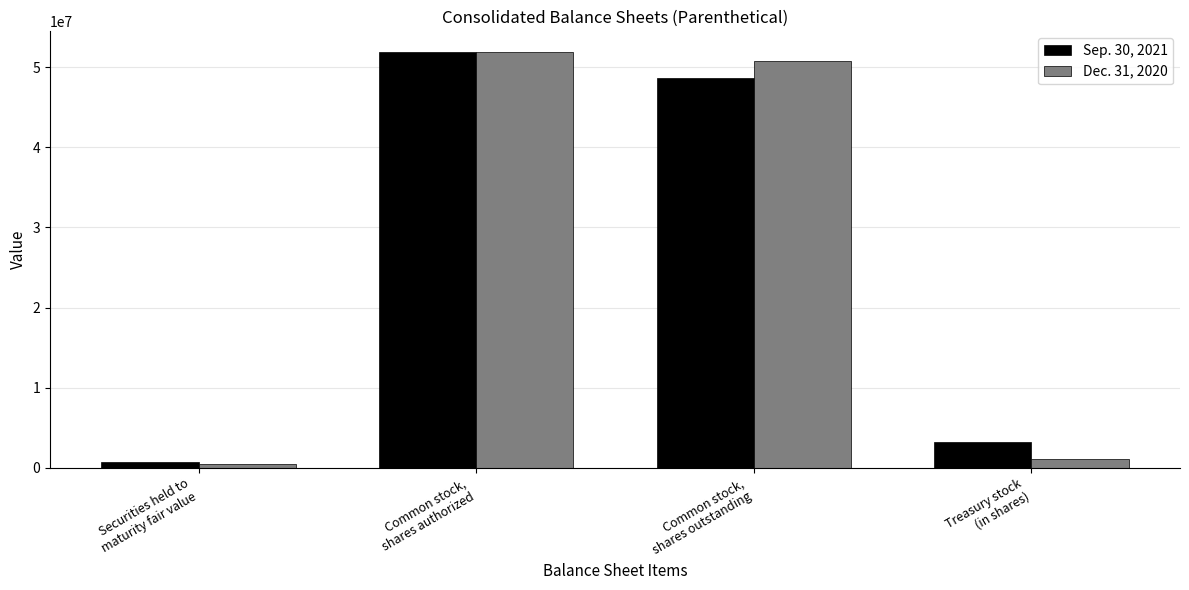

True or false: Dec. 31, 2020 has a value of 31866676 at Common stock,
shares authorized.

False